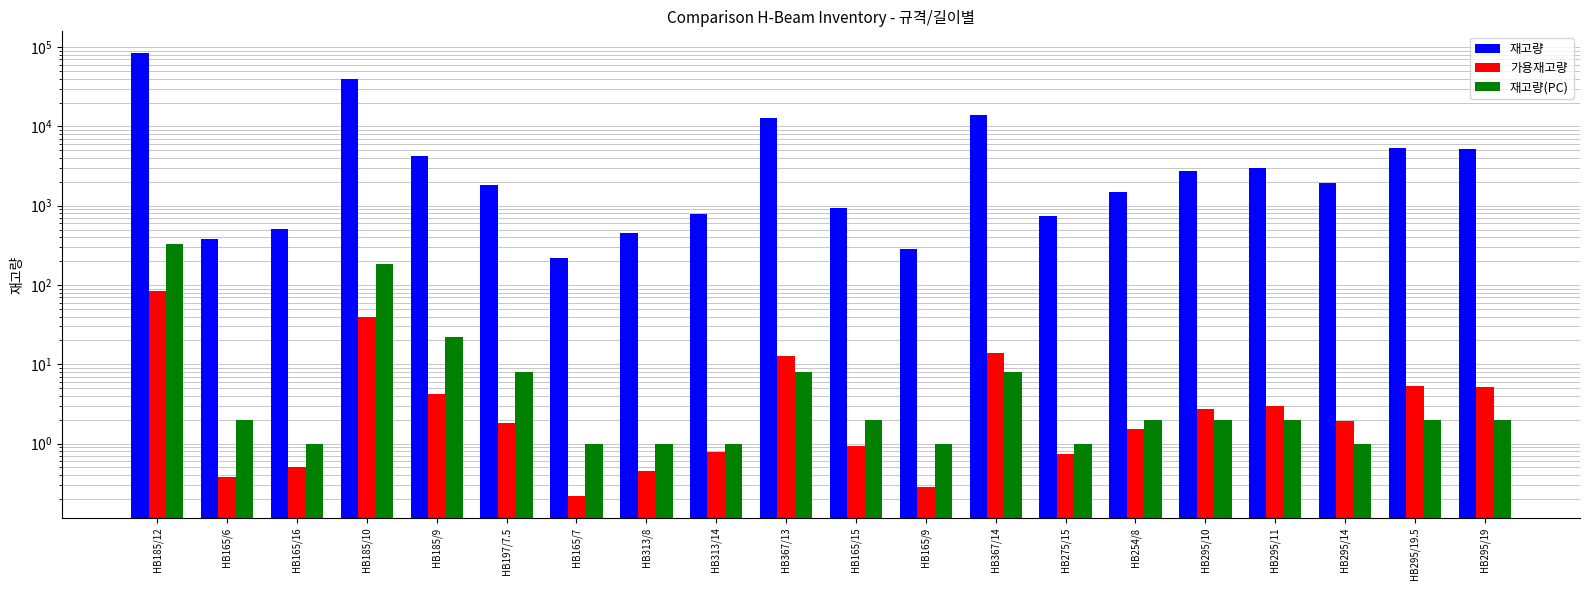

How many bars are there in total?

60